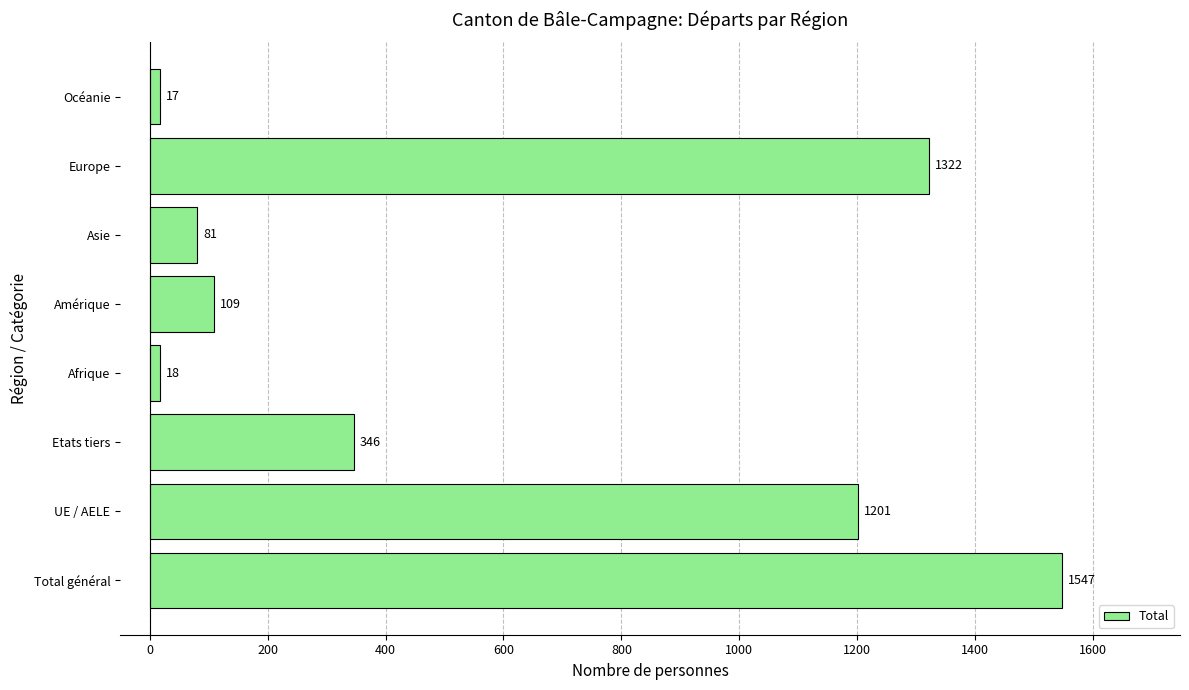

Reading top to bottom, what are all the values shown in this chart?

17	1322	81	109	18	346	1201	1547